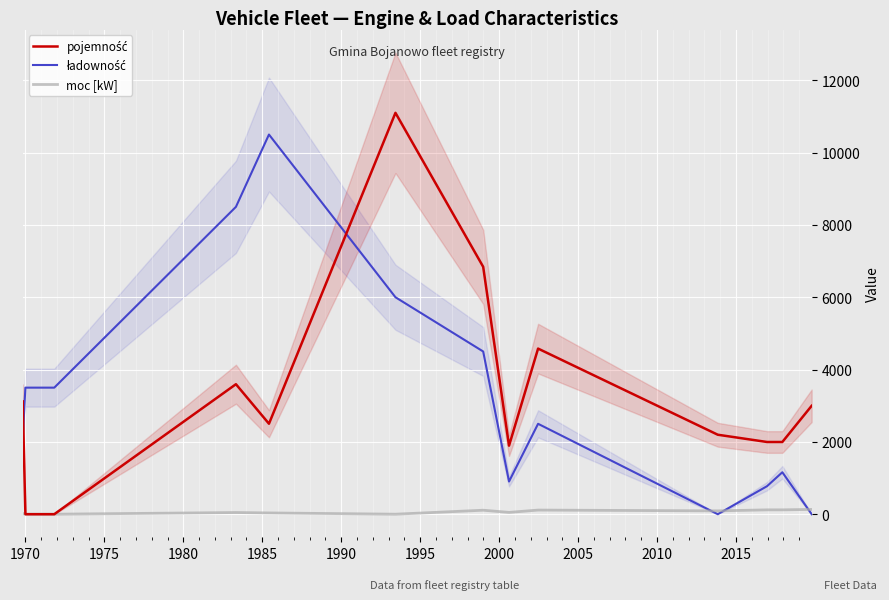

True or false: ładowność has a value of 3500 at 1970.

True